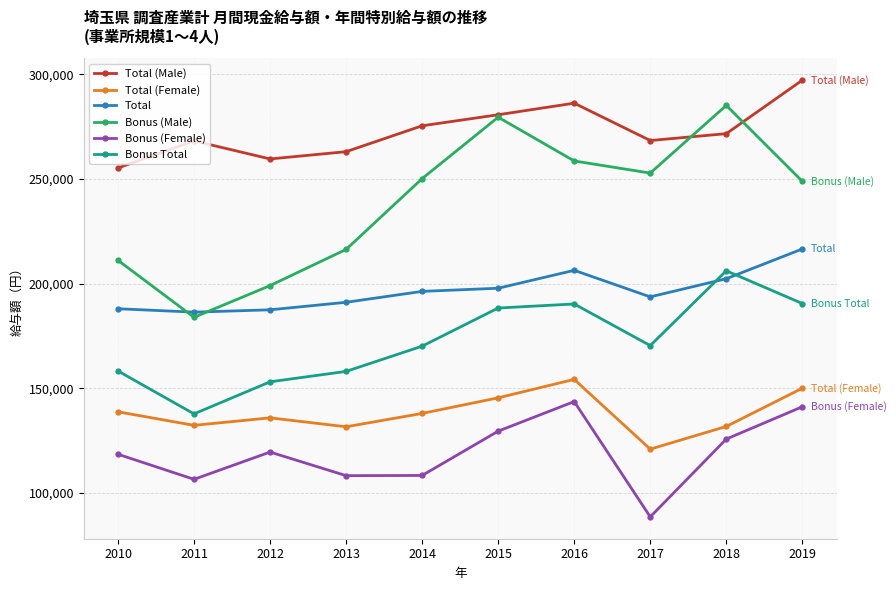

At which category does the chart reach its minimum across all series?

2017